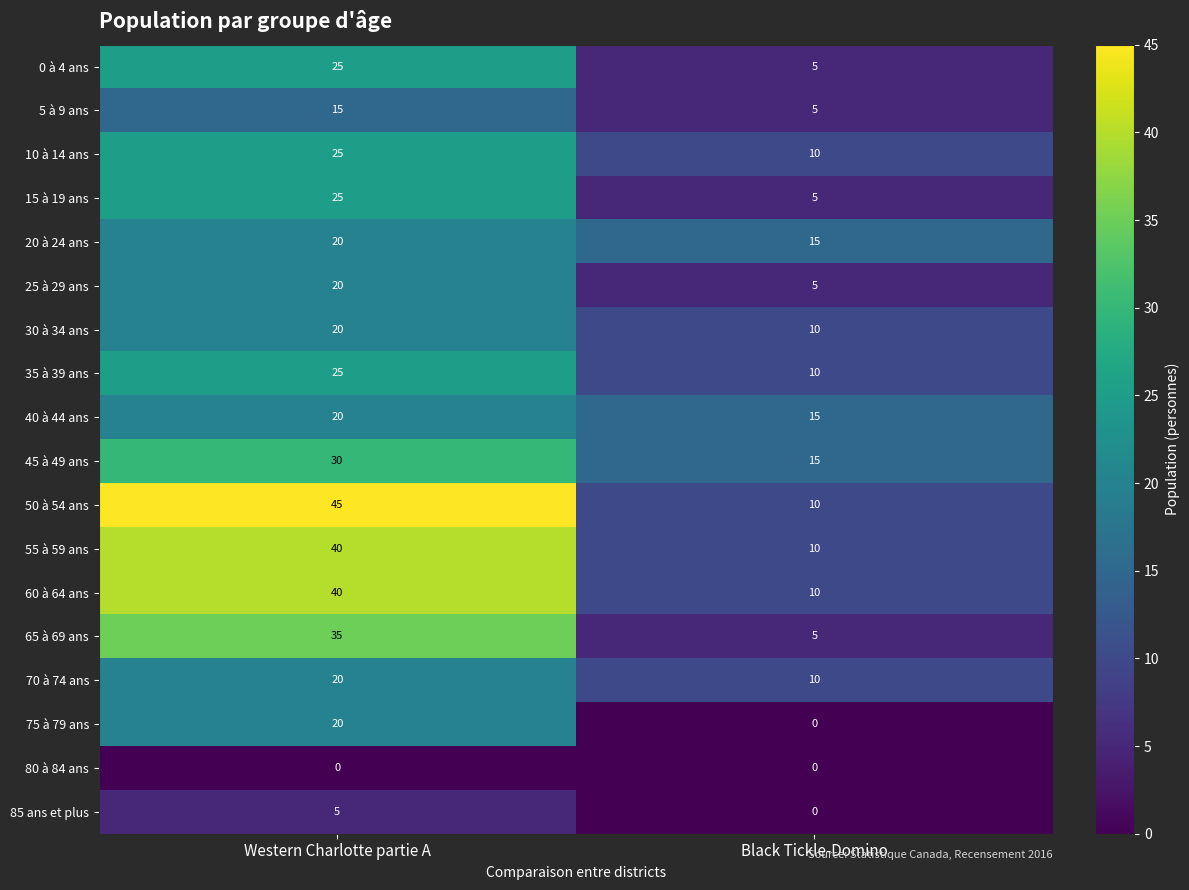

Read the 75 à 79 ans value at Western Charlotte partie A.

20